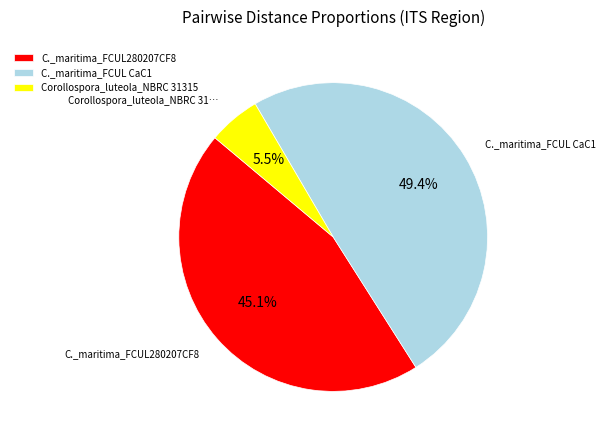

Count the number of slices in the pie.

3